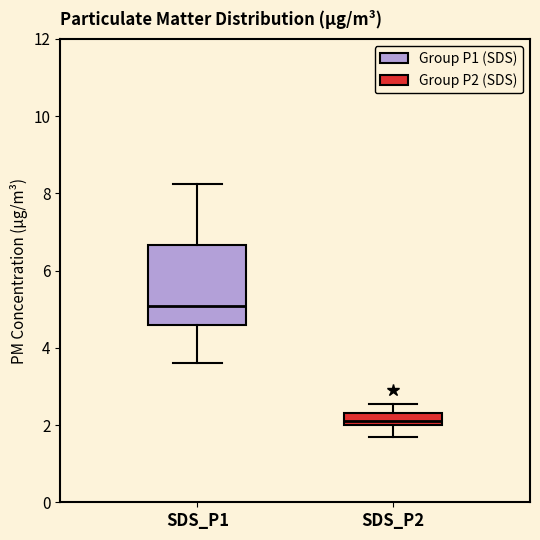

Where is the upper edge of the box for SDS_P2 on the y-axis? The values are not printed on the chart, so give them approximately, as read against the axis.

2.4